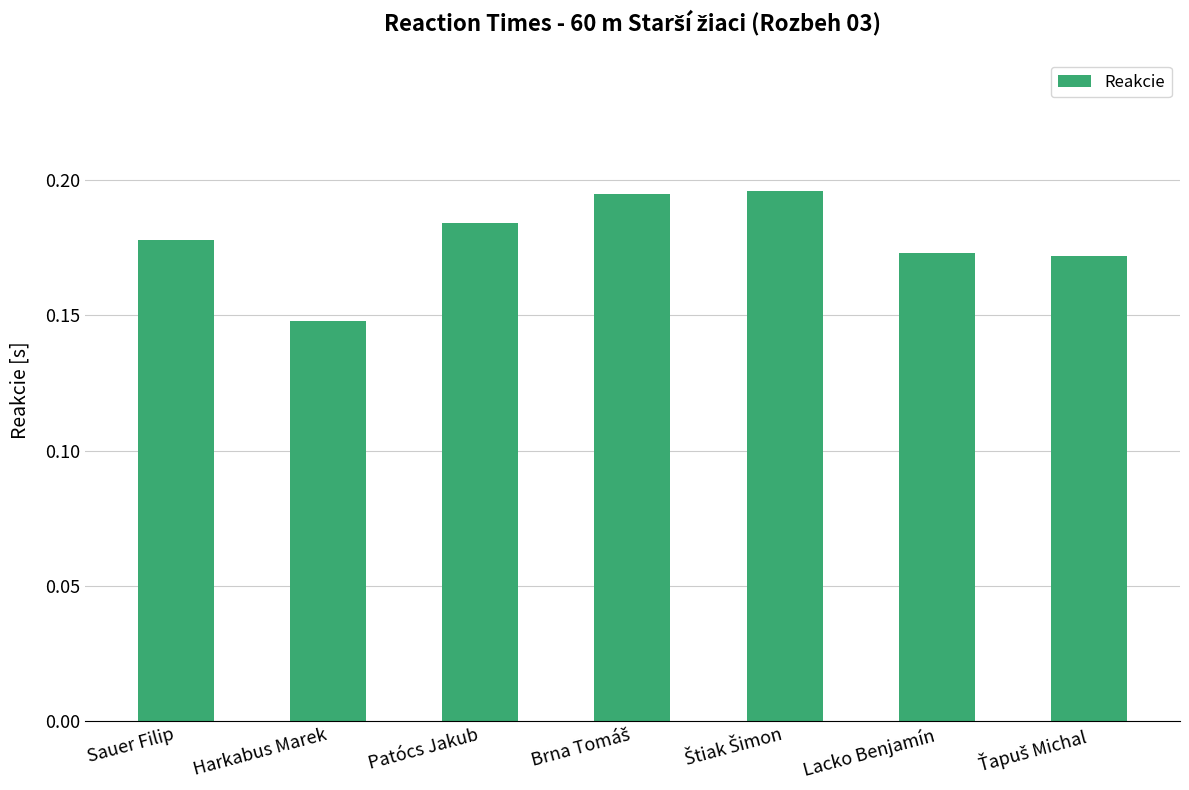

What position from the right is Harkabus Marek?

6